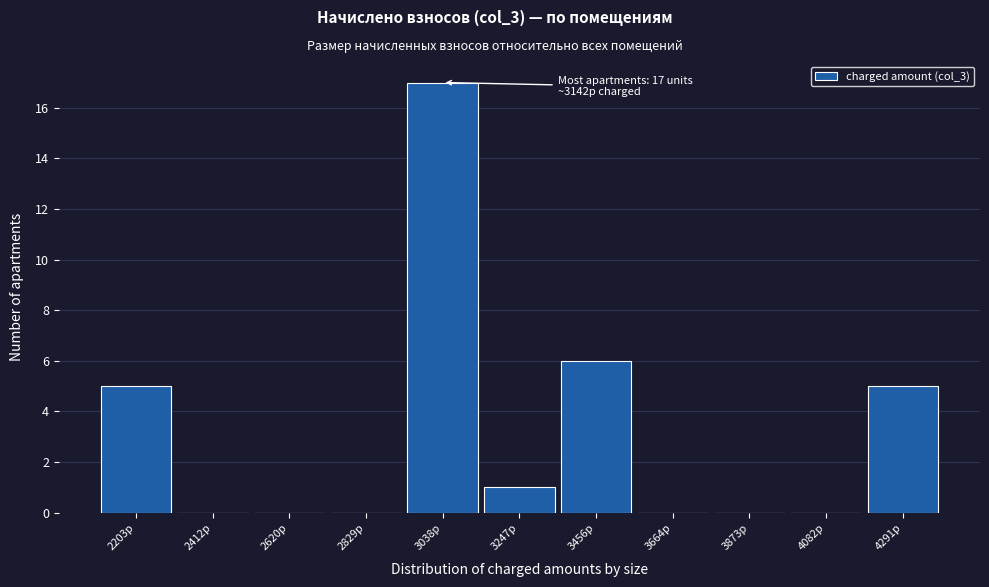

Reading left to right, transcribe all the data shown in this chart.

2203р=5	2412р=0	2620р=0	2829р=0	3038р=17	3247р=1	3456р=6	3664р=0	3873р=0	4082р=0	4291р=5